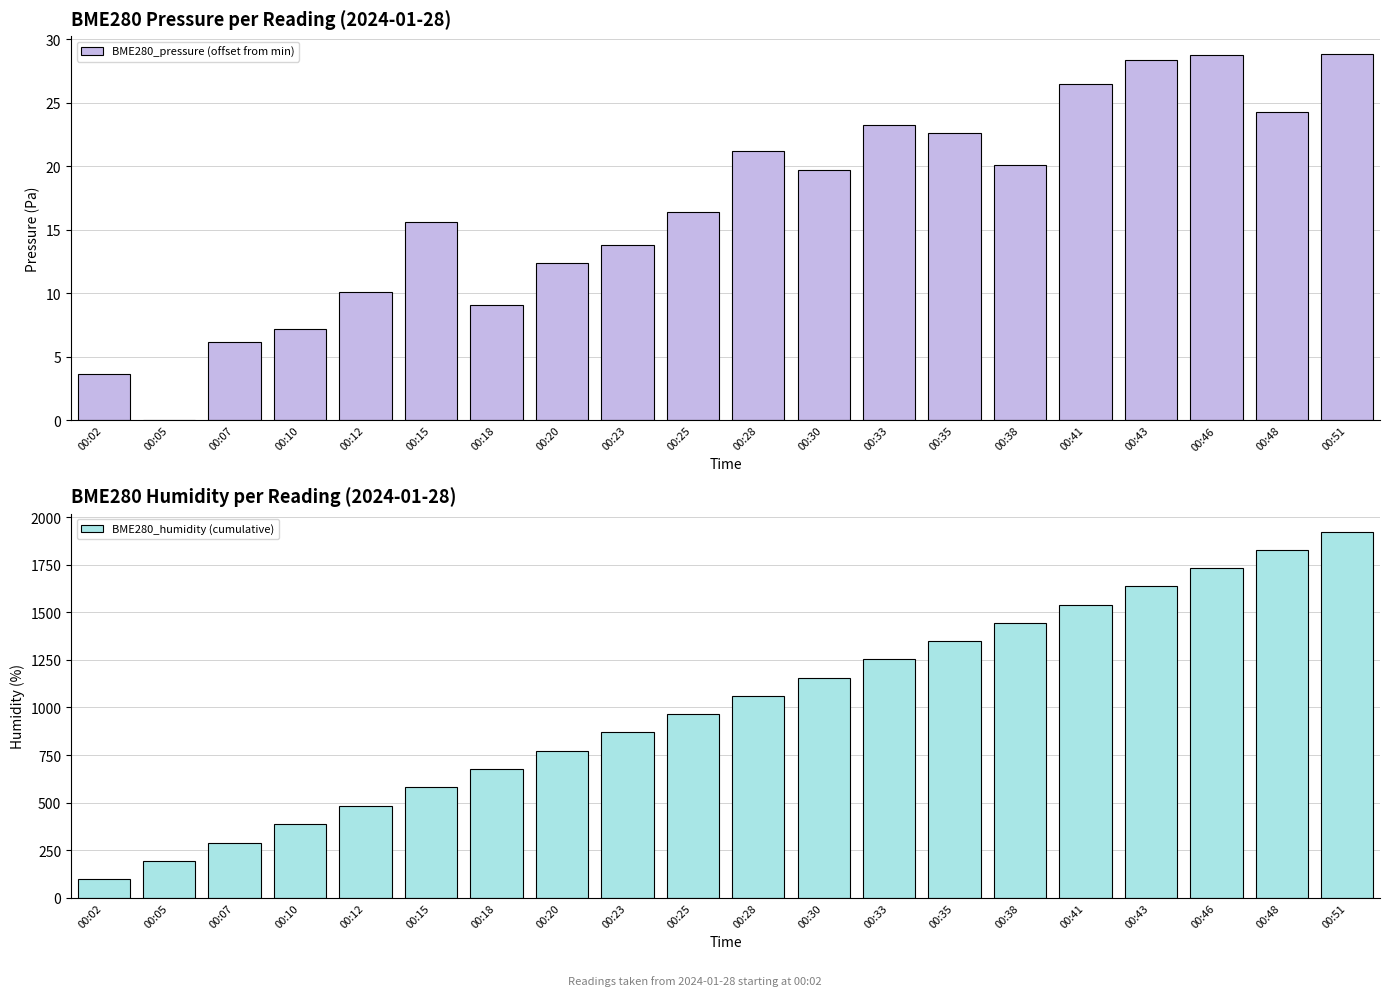

What is the value of the BME280_humidity (cumulative) bar at the 2nd from the left?

193.6